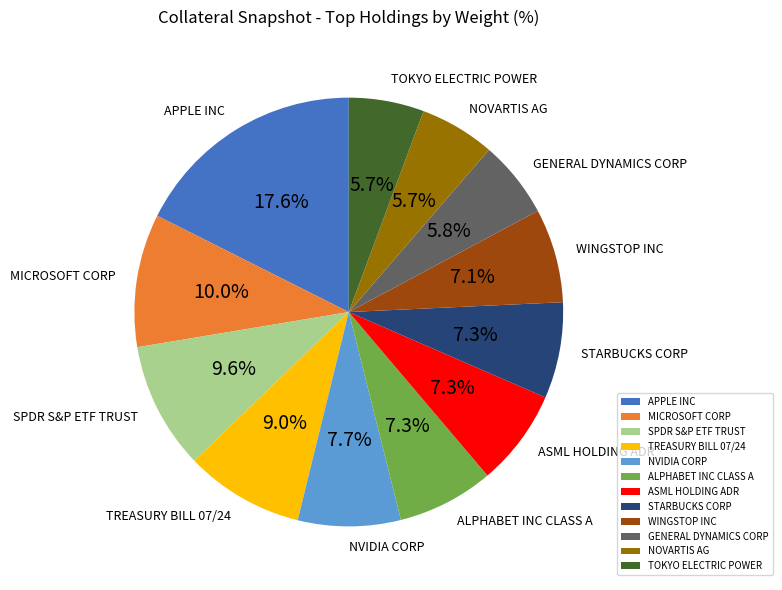

Count the number of slices in the pie.

12